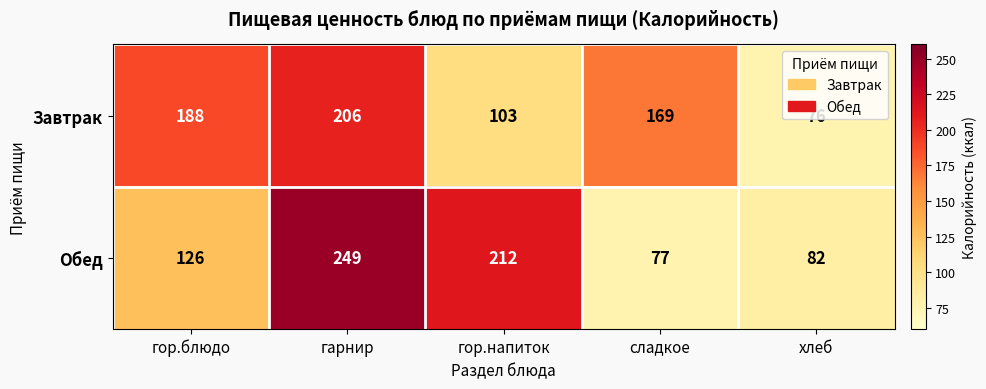

What is the difference between the maximum and minimum values in the Завтрак series?

130